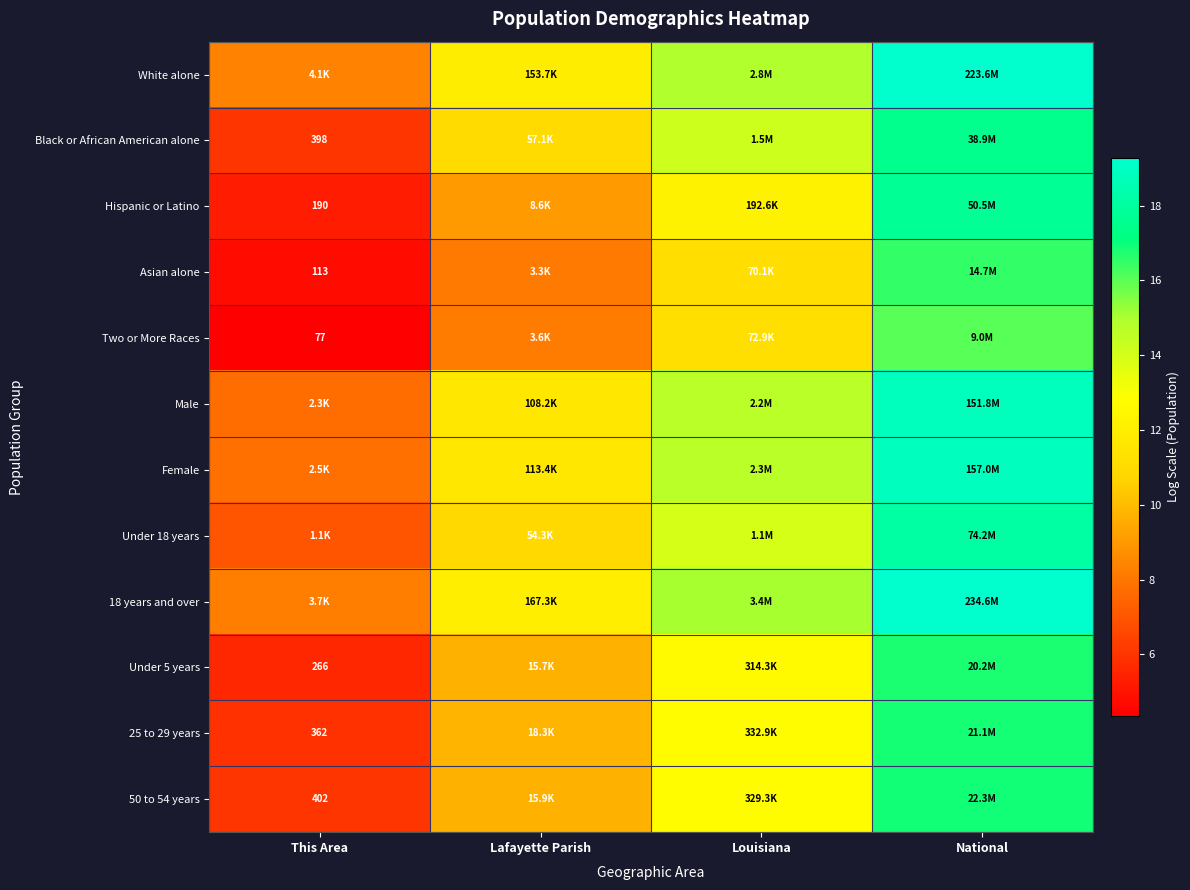

Rank the series at This Area from lowest to highest value.

Two or More Races, Asian alone, Hispanic or Latino, Under 5 years, 25 to 29 years, Black or African American alone, 50 to 54 years, Under 18 years, Male, Female, 18 years and over, White alone